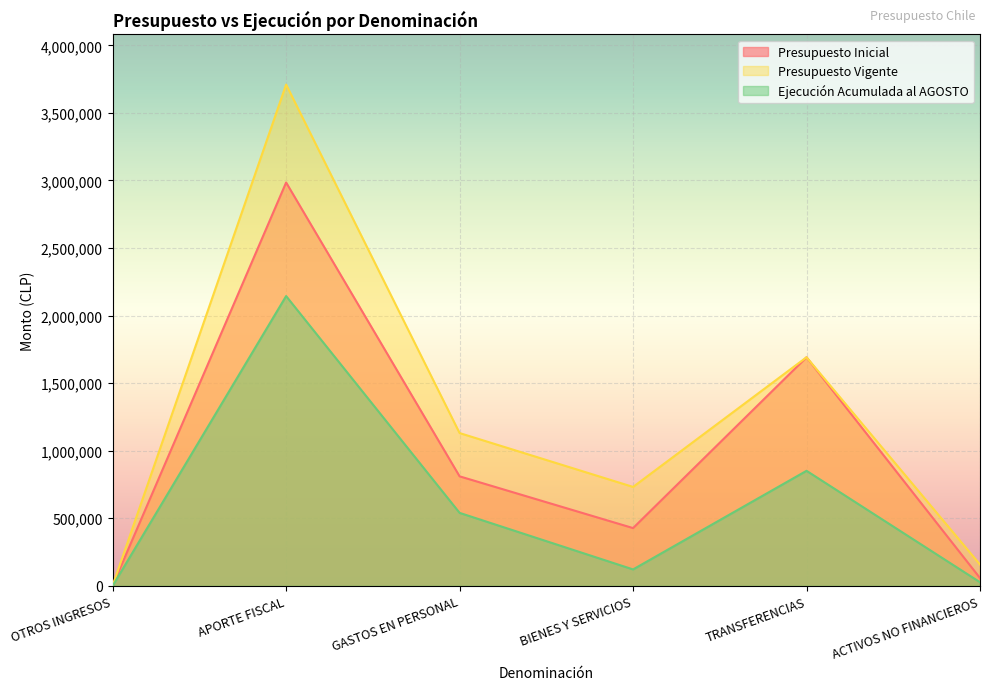

What is the value of the Presupuesto Vigente point at the 6th from the left?

157629